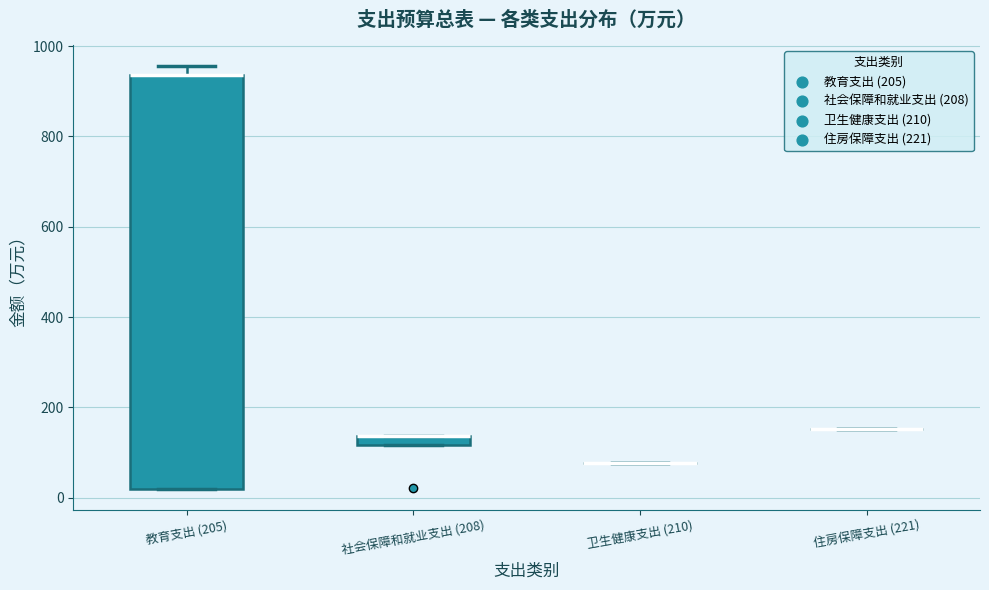

Comparing the boxes themselves (not the whiskers), which one is the tallest?

教育支出 (205)